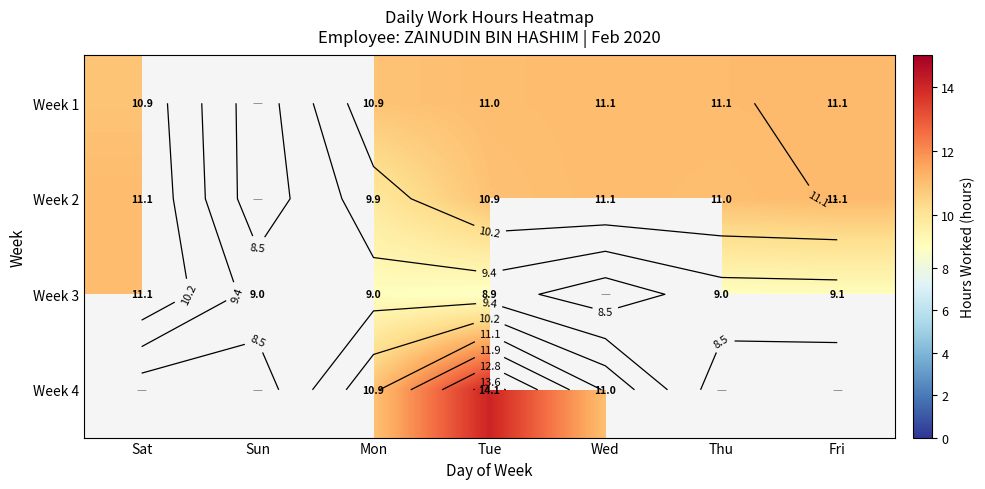

How many values in the Week 1 series exceed 11?

3